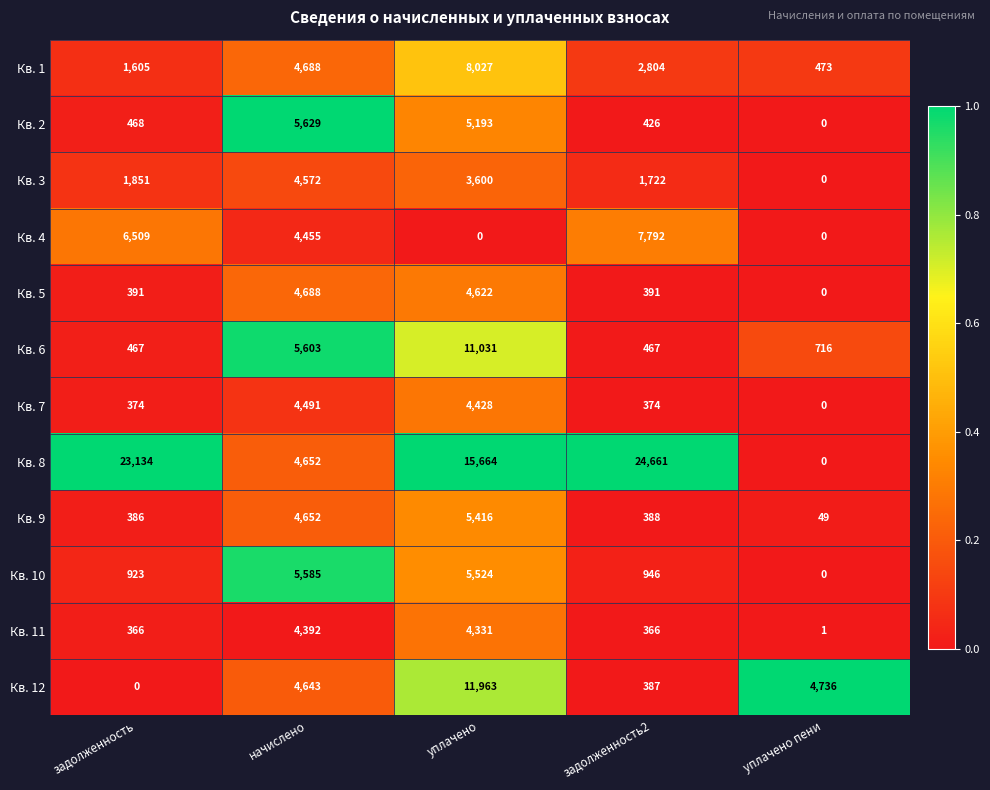

True or false: Кв. 2 has a value of -2469 at уплачено пени.

False